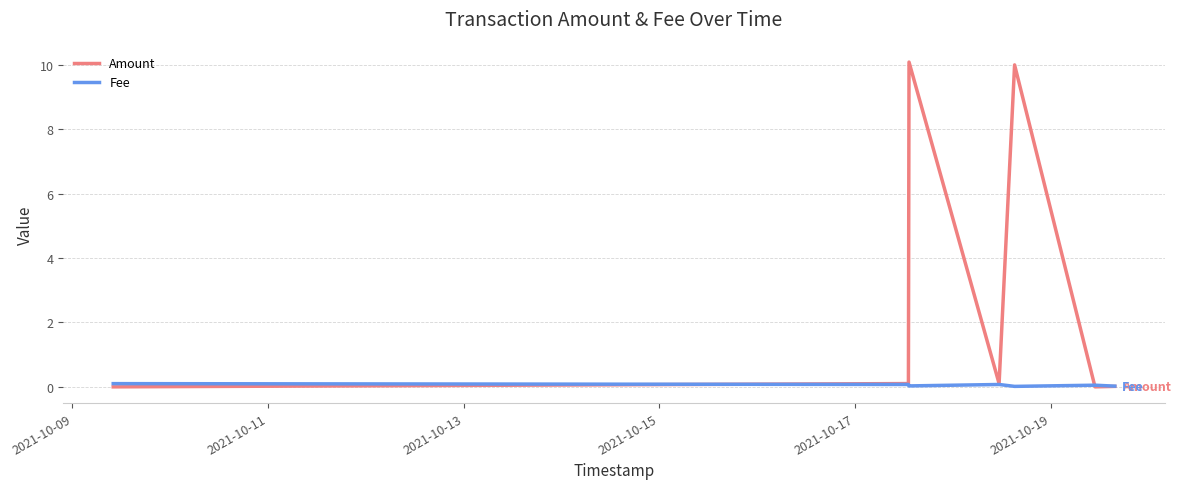

Which series has the largest range (max minus min)?

Amount